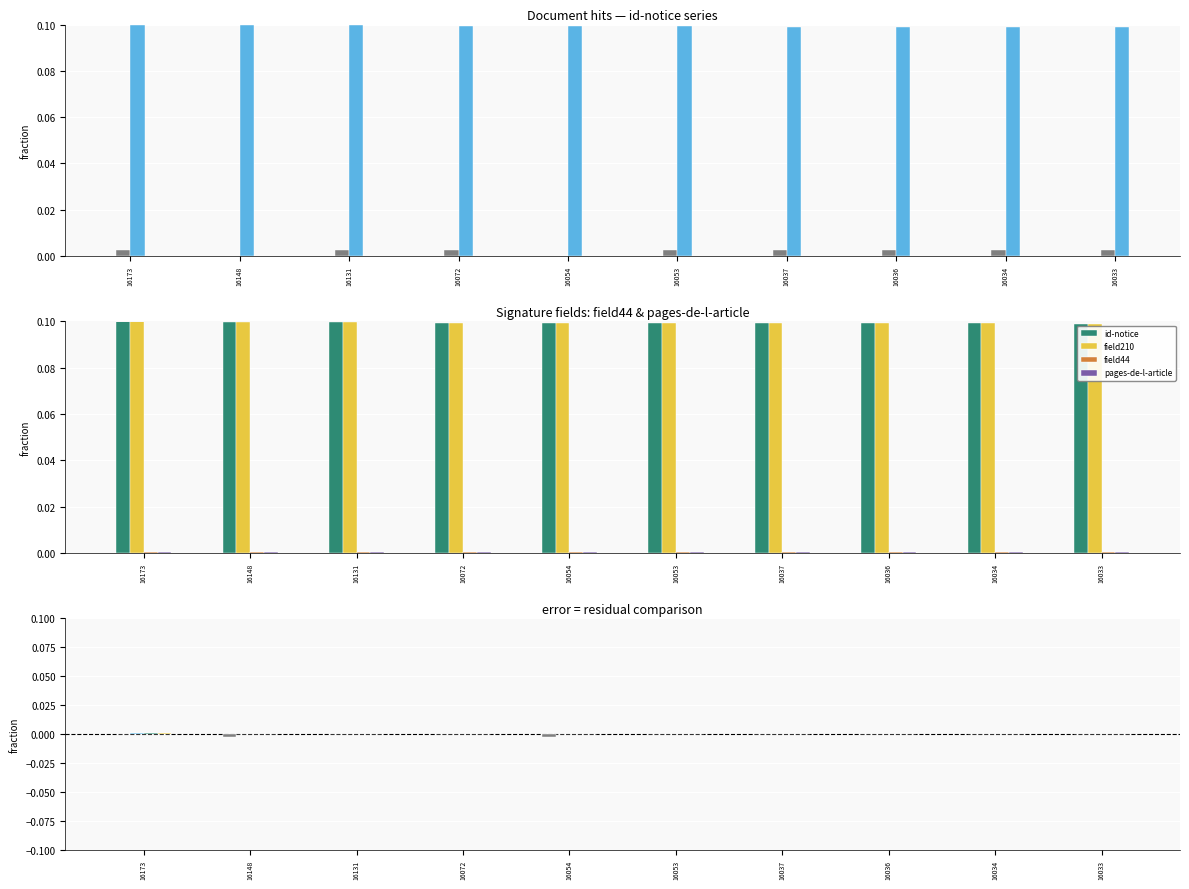

The value of modified_by at 16148 is -0.0. True or false?

False